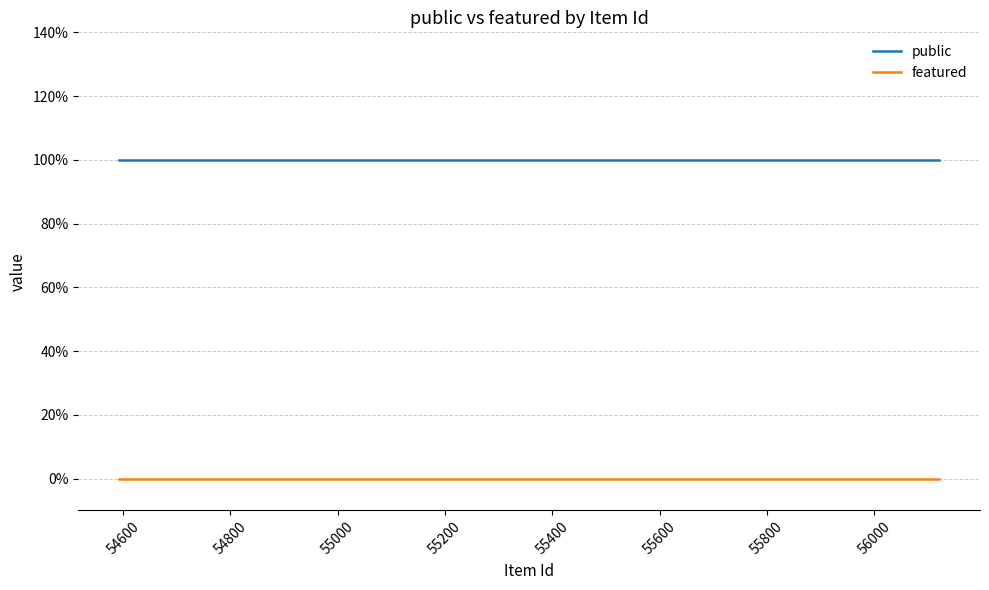

True or false: featured and public cross at least once.

False